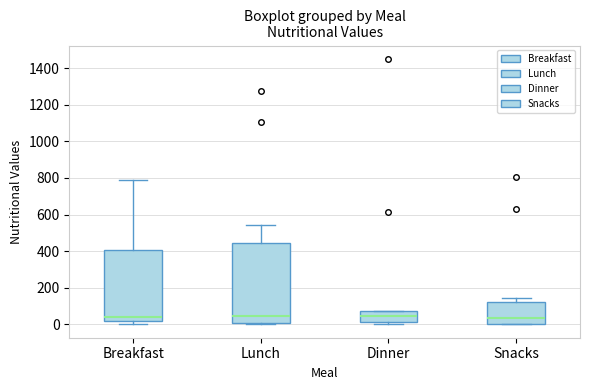

Reading left to right, read every box against the y-axis: the position of its median line, the range the box covers, and the ends of its whiskers. The values are not printed on the chart, so give them approximately, as read against the axis.

Breakfast: median 40, box 20 to 400, whiskers 0 to 780
Lunch: median 40, box 0 to 440, whiskers 0 to 540
Dinner: median 40, box 20 to 80, whiskers 0 to 80
Snacks: median 40, box 0 to 120, whiskers 0 to 140